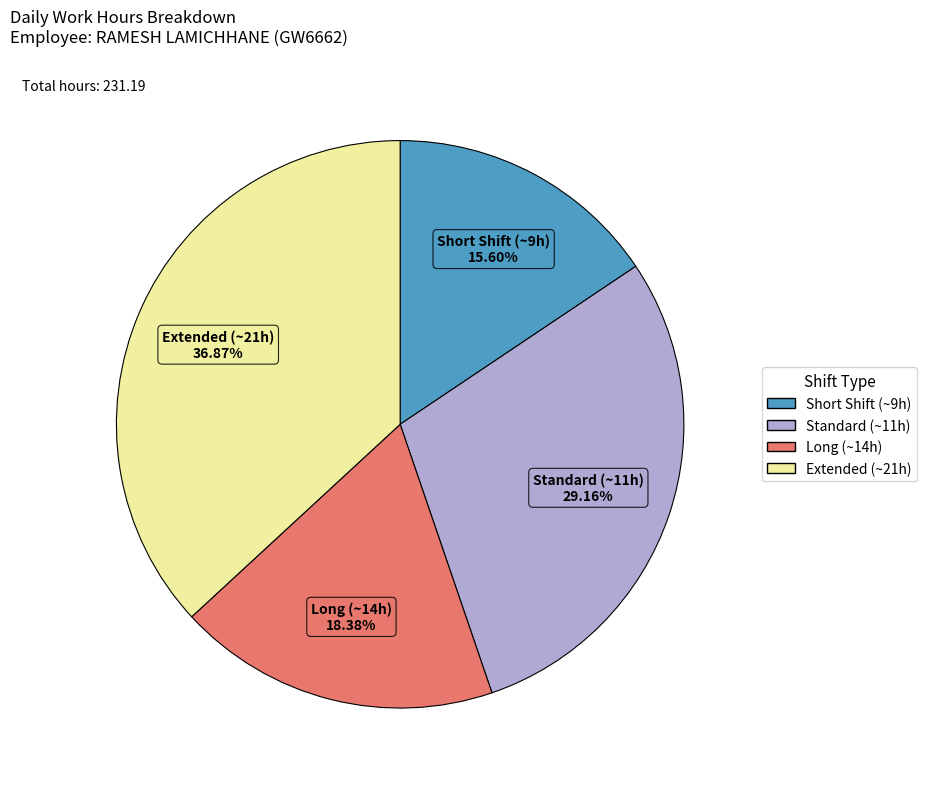

Is there a majority slice in this chart?

No